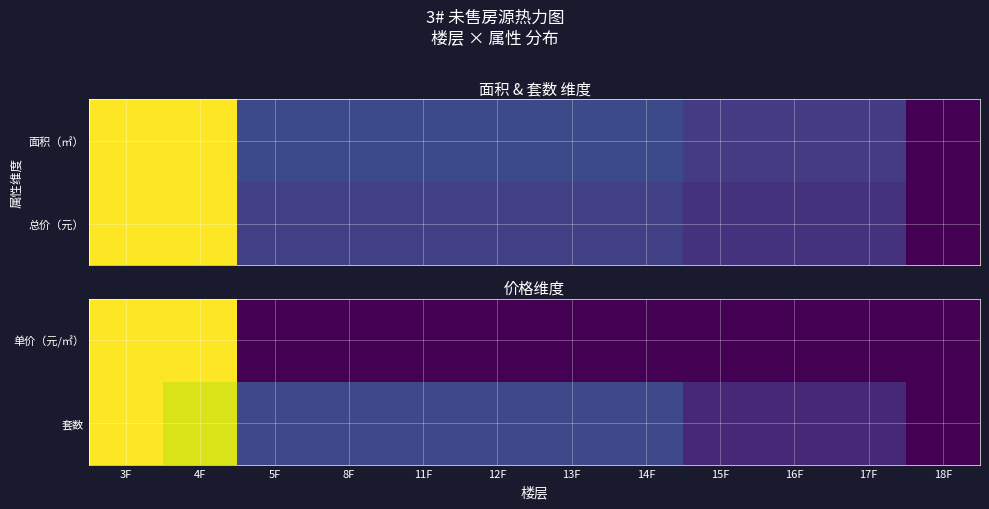

True or false: 单价（元/㎡） has a value of 0.7 at 12F.

False